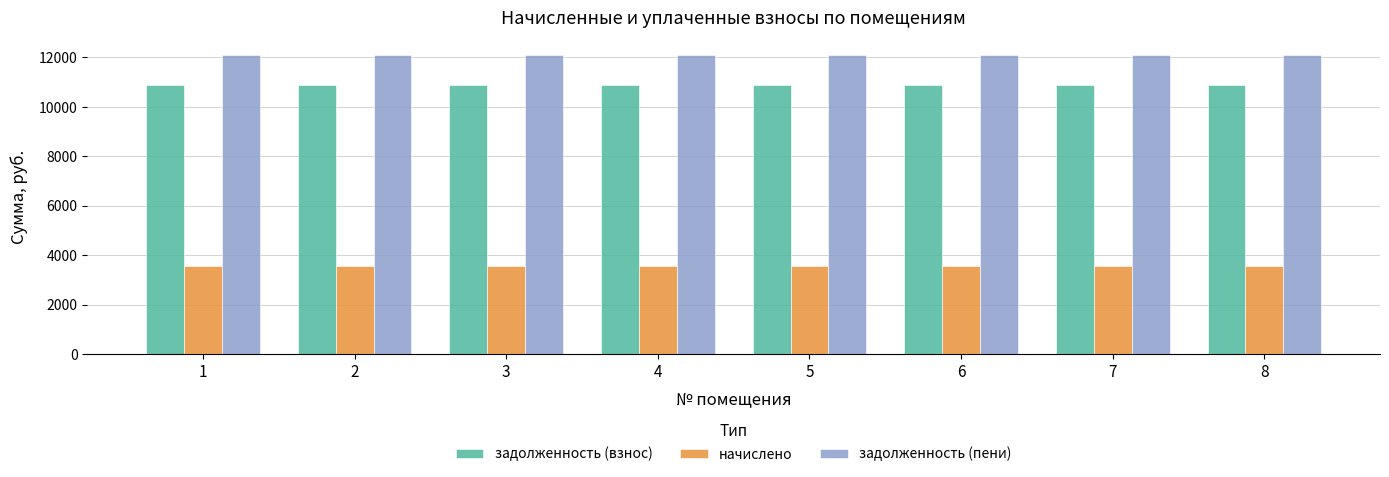

The задолженность (пени) series shows 17986.4 at 2. True or false?

False